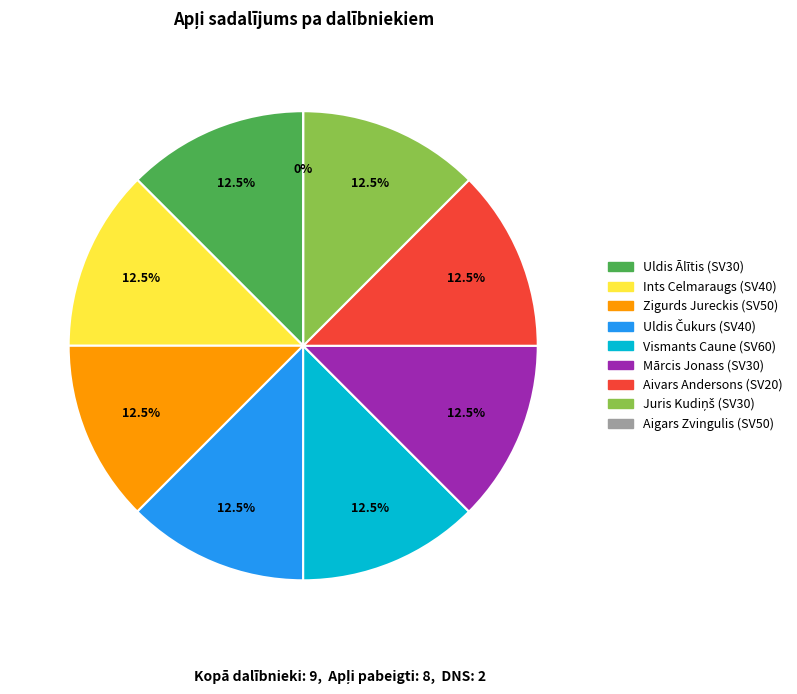

Approximately how many times larger is the value at Ints Celmaraugs (SV40) compared to Zigurds Jureckis (SV50)?

1.0